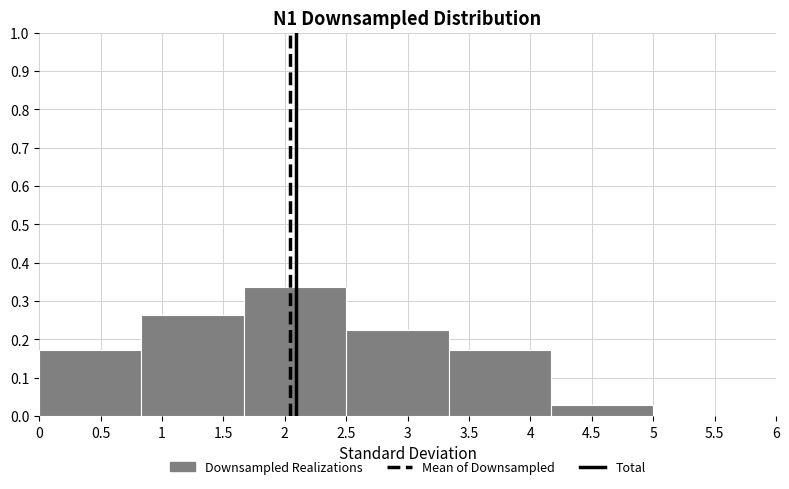

Reading left to right, list every bar in this chart as the range it spans on the x-axis followed by its height. Neither the bar edges nor the heights are printed on the chart, so give them approximately, as read against the axes.

0.00 to 0.85: 0.17
0.85 to 1.65: 0.26
1.65 to 2.50: 0.34
2.50 to 3.35: 0.23
3.35 to 4.15: 0.17
4.15 to 5.00: 0.03